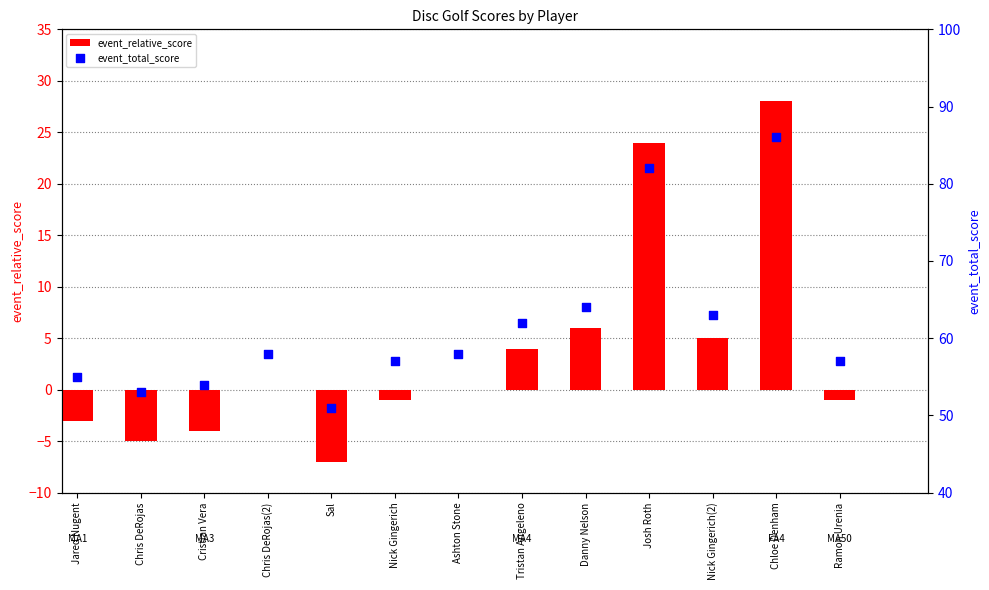

At which category is the sum across all series the highest?

Chloe Denham